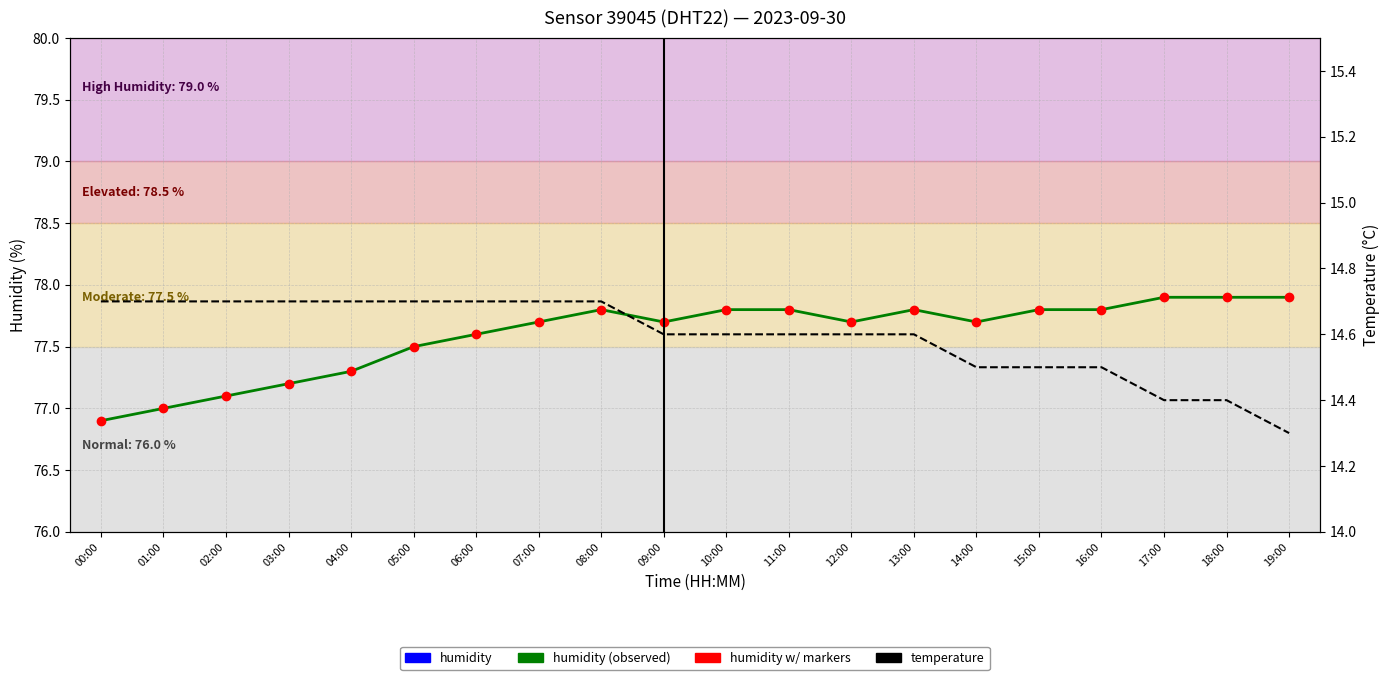

At which category does humidity (observed) reach its first local peak?

08:00